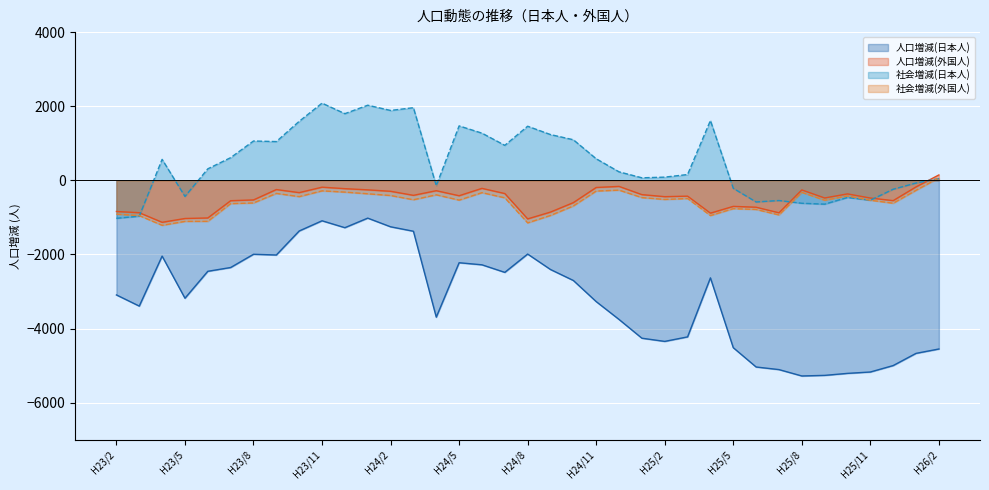

List the series in order of their peak value, highest first.

社会増減(日本人), 人口増減(外国人), 社会増減(外国人), 人口増減(日本人)